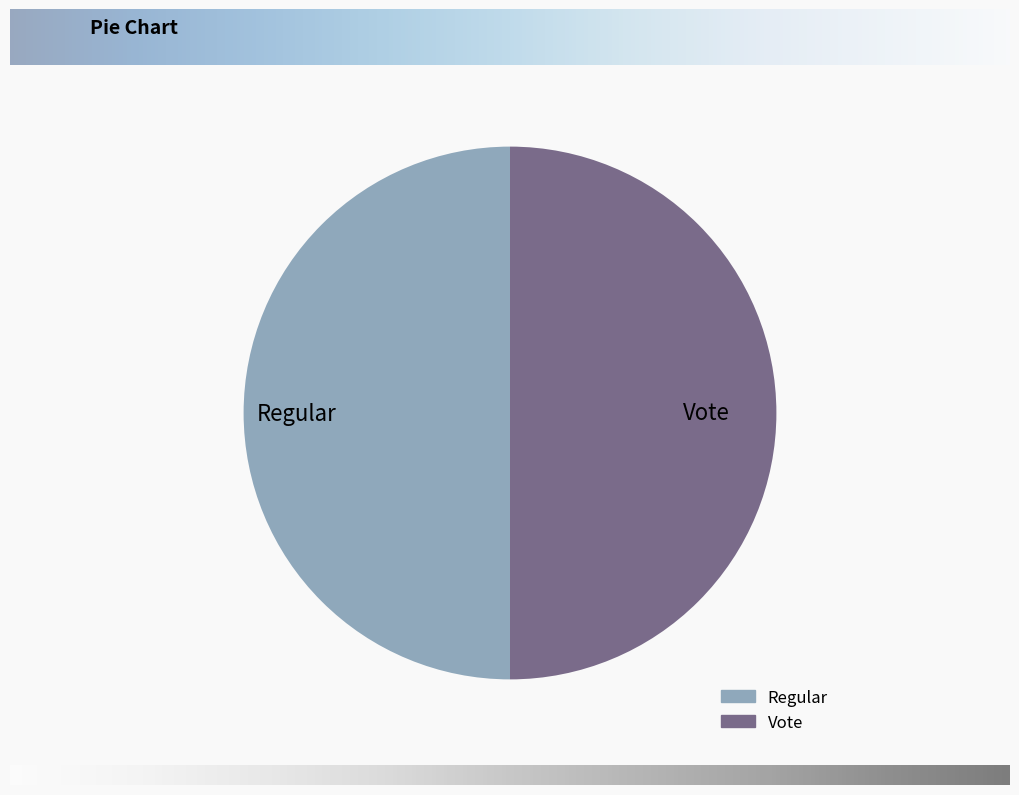

Count the number of slices in the pie.

2